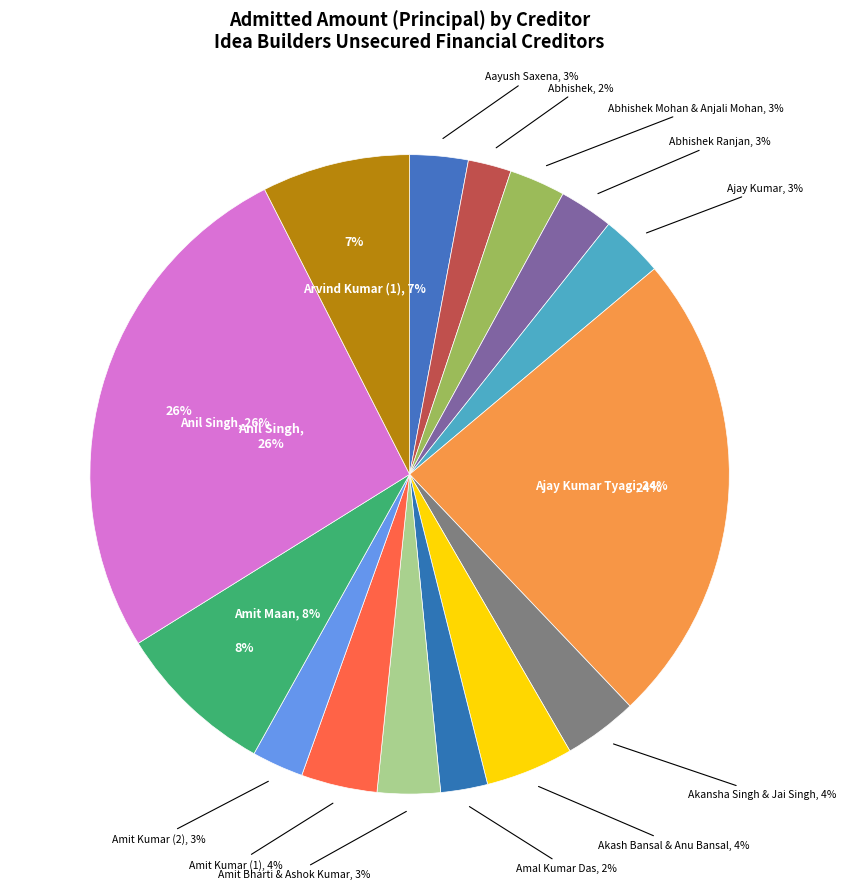

How many segments does this pie chart have?

15